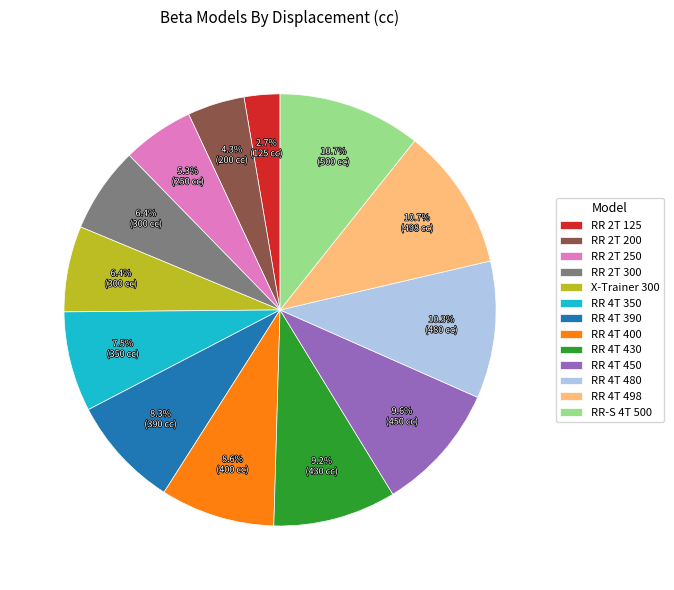

Is the sum of RR 4T 480 and RR-S 4T 500 greater than half?

No